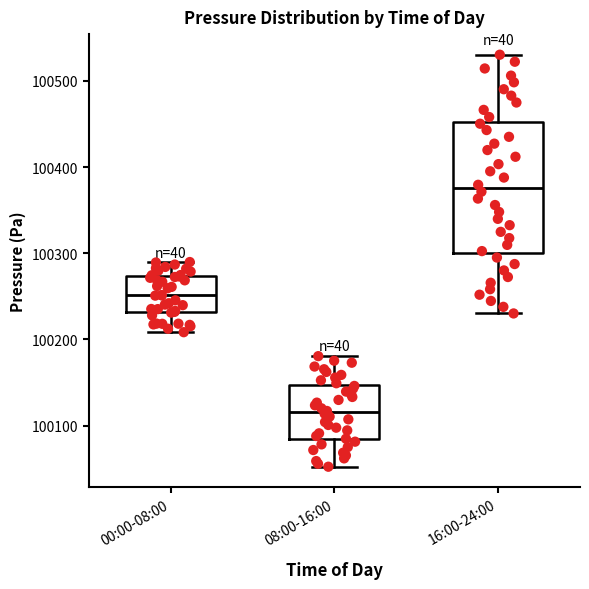

Comparing the boxes themselves (not the whiskers), which one is the tallest?

16:00-24:00